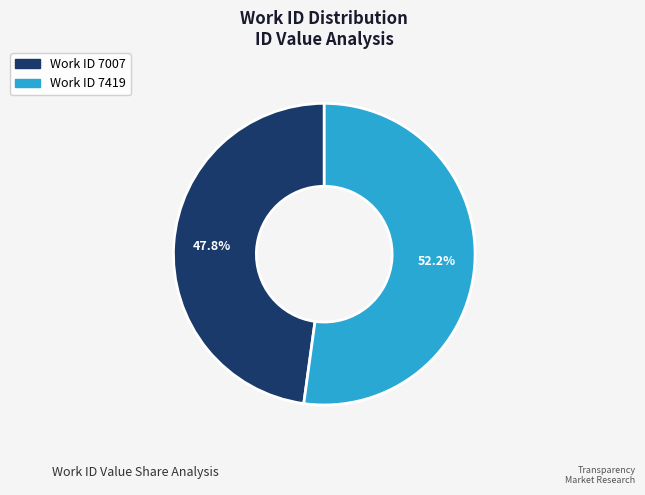

Is there any slice that represents more than half of the pie?

Yes